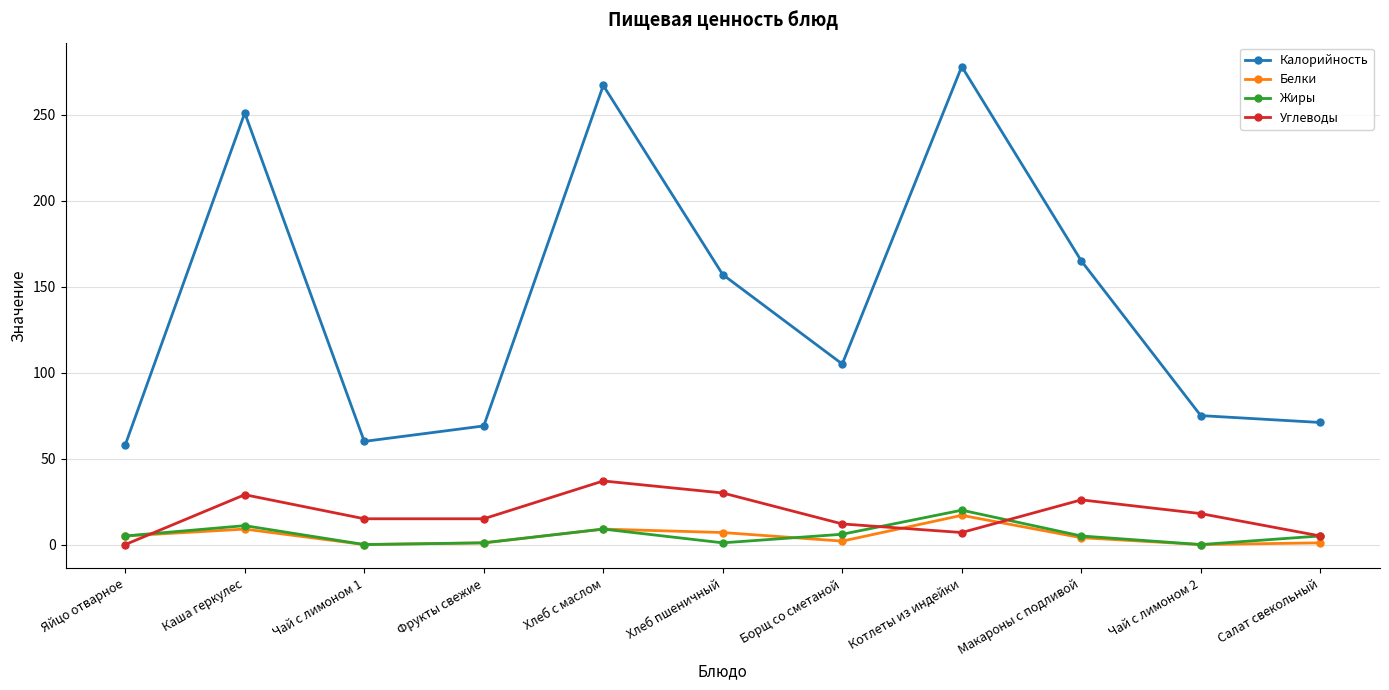

True or false: Калорийность and Углеводы intersect in this chart.

False